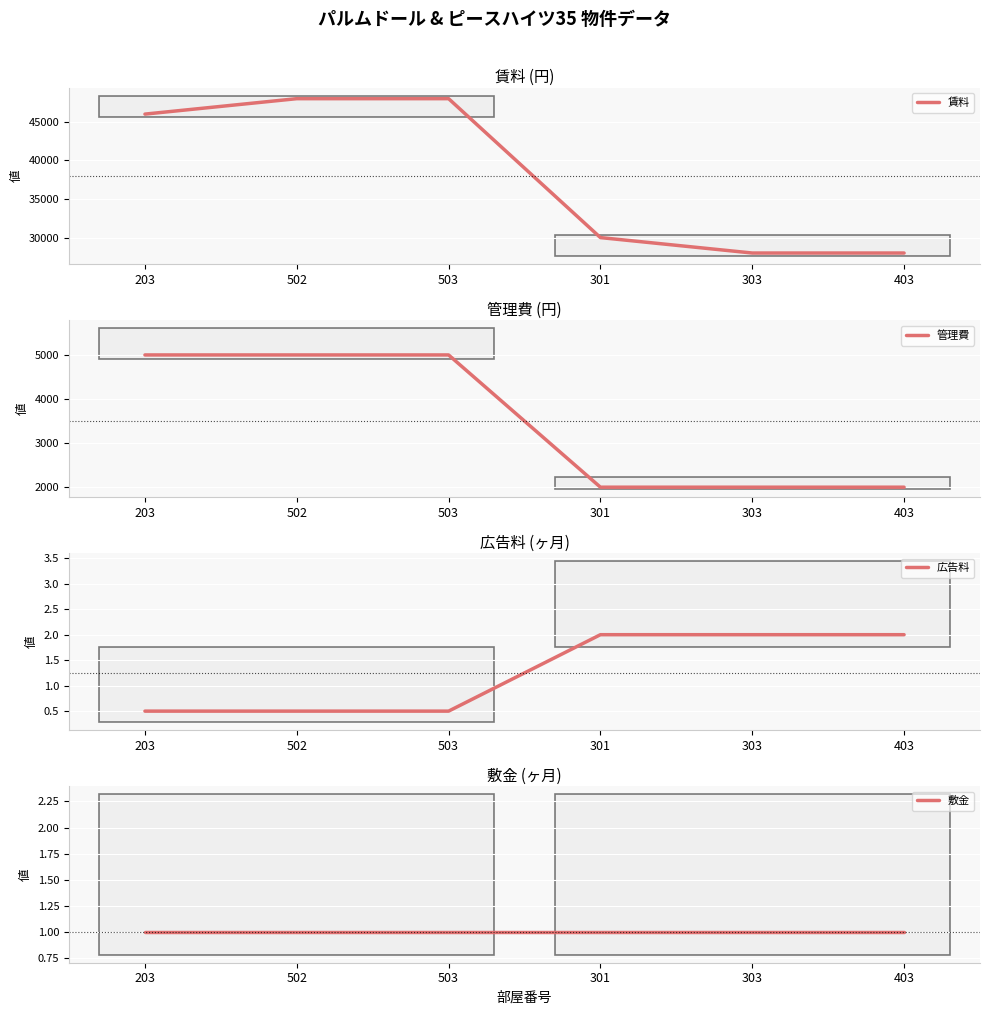

List the series in order of their peak value, lowest first.

敷金, 広告料, 管理費, 賃料